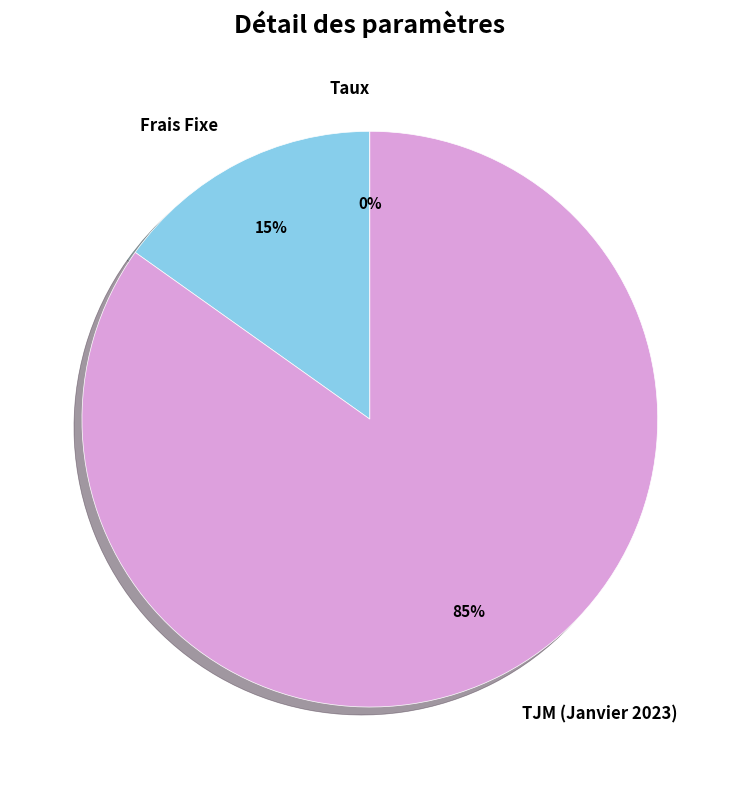

True or false: Frais Fixe accounts for 15% of the total.

True